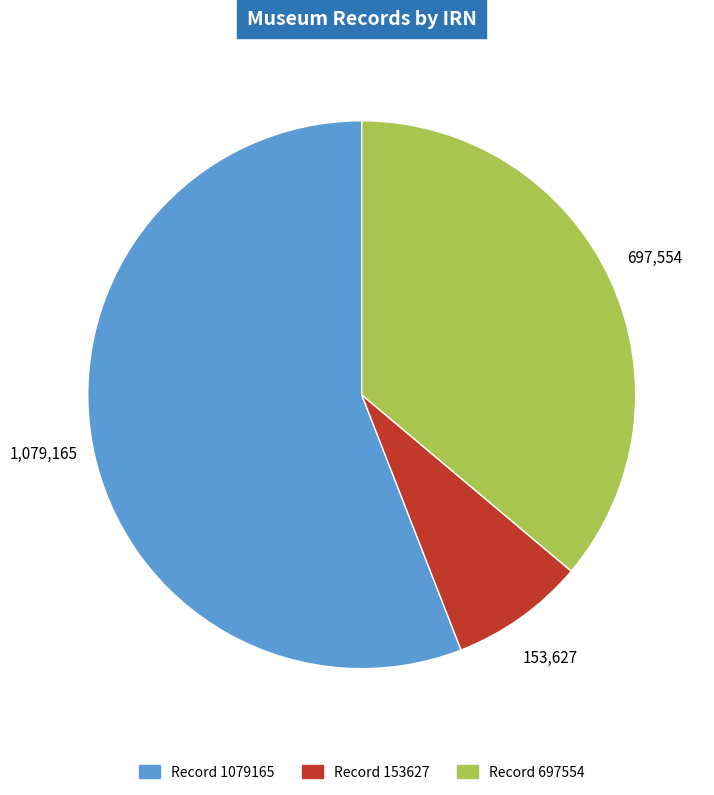

Does any single category account for the majority?

Yes